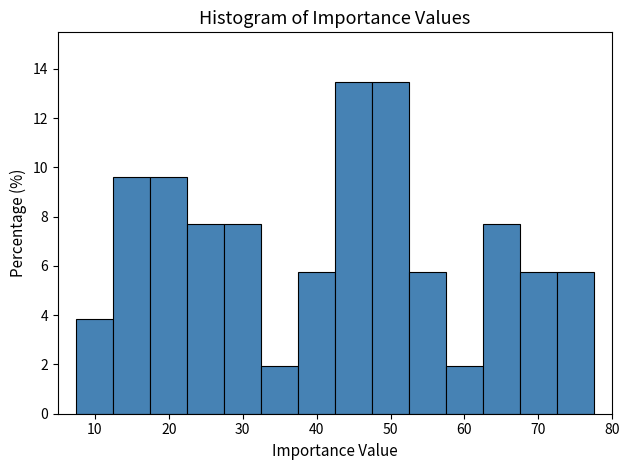

What is the height of the bar covering 42.5 to 47.5 on the x-axis? Neither the bar edges nor the heights are printed on the chart, so give them approximately, as read against the axes.

13.4